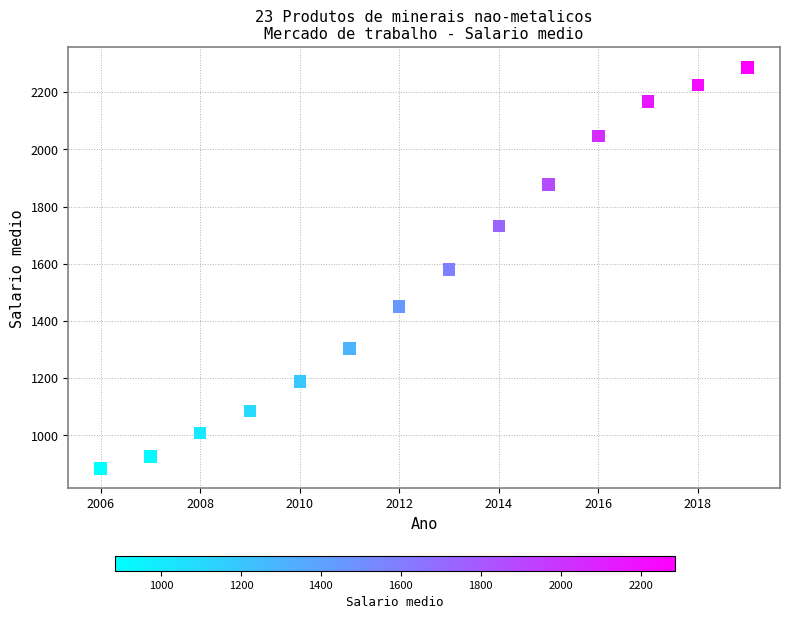

What is the range of Y values (max minus min)?

1401.3